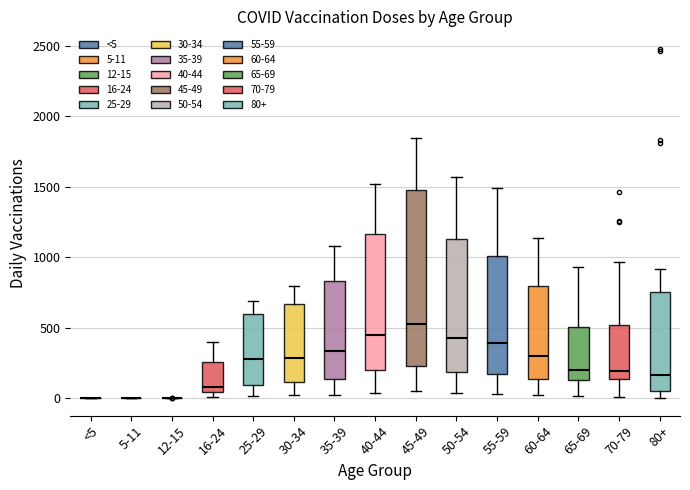

Where is the lower edge of the box for 60-64 on the y-axis? The values are not printed on the chart, so give them approximately, as read against the axis.

150